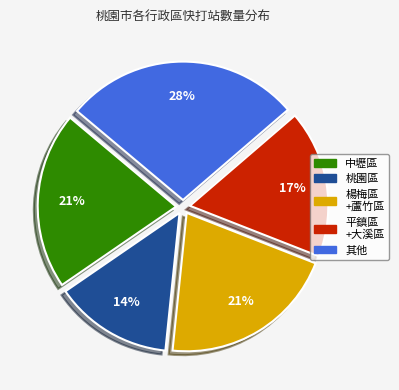

To the nearest percent, what is the difference between the largest and smallest slice percentages?

14%